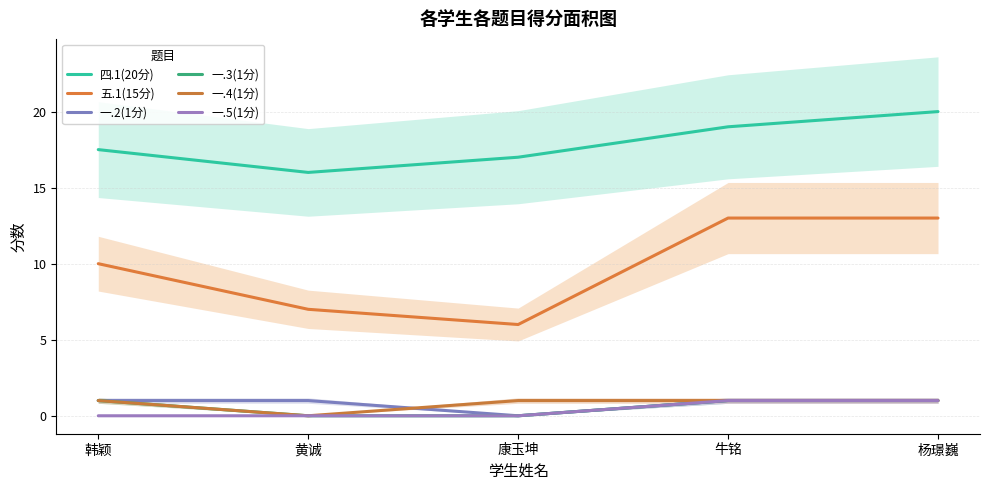

What position from the left is 康玉坤?

3